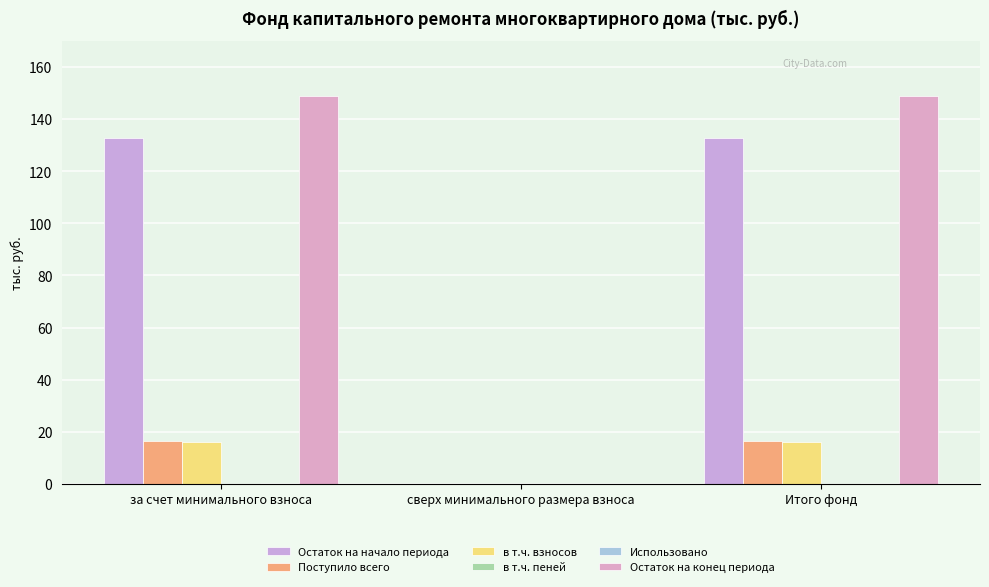

Reading left to right, what are all the values shown in this chart?

Остаток на начало периода: 132.6	0.0	132.6
Поступило всего: 16.4	0.0	16.4
в т.ч. взносов: 15.9	0.0	15.9
в т.ч. пеней: 0.5	0.0	0.5
Использовано: 0.0	0.0	0.0
Остаток на конец периода: 149.1	0.0	149.1